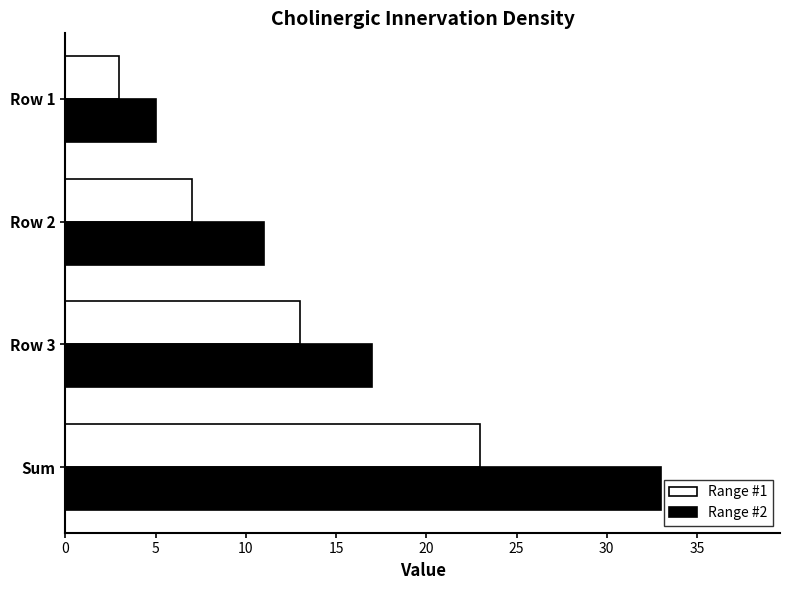

List the series in order of their peak value, highest first.

Range #2, Range #1